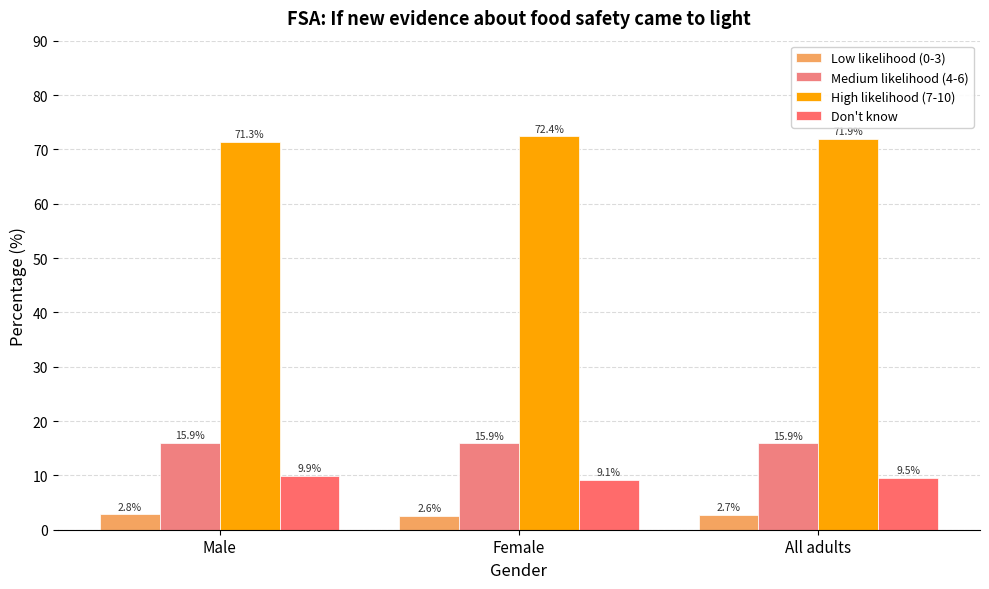

List the labels in order of Medium likelihood (4-6) value, largest first.

Male, All adults, Female